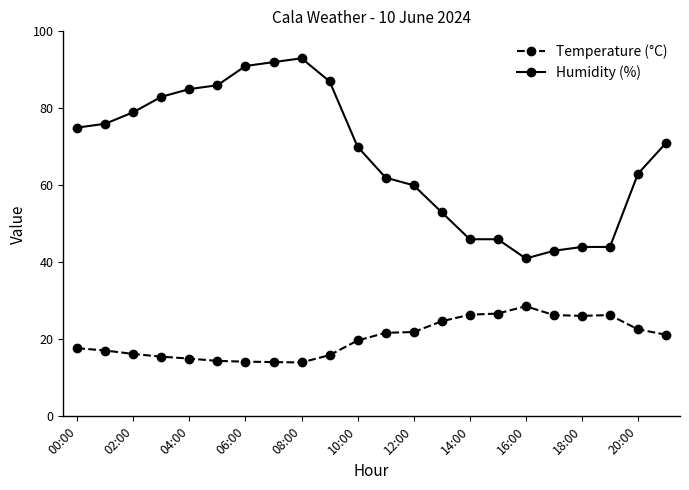

True or false: Humidity (%) has more than 0 points higher than both neighbors.

True